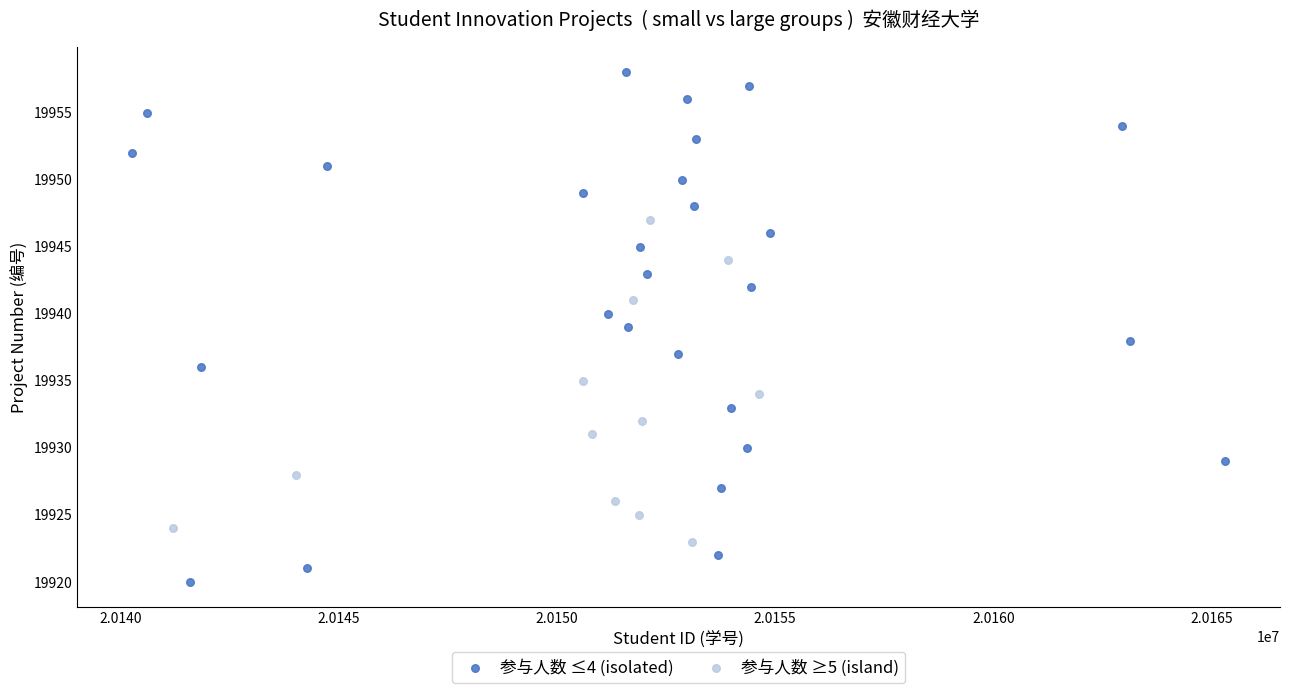

Which series reaches the minimum Y coordinate?

参与人数 ≤4 (isolated)